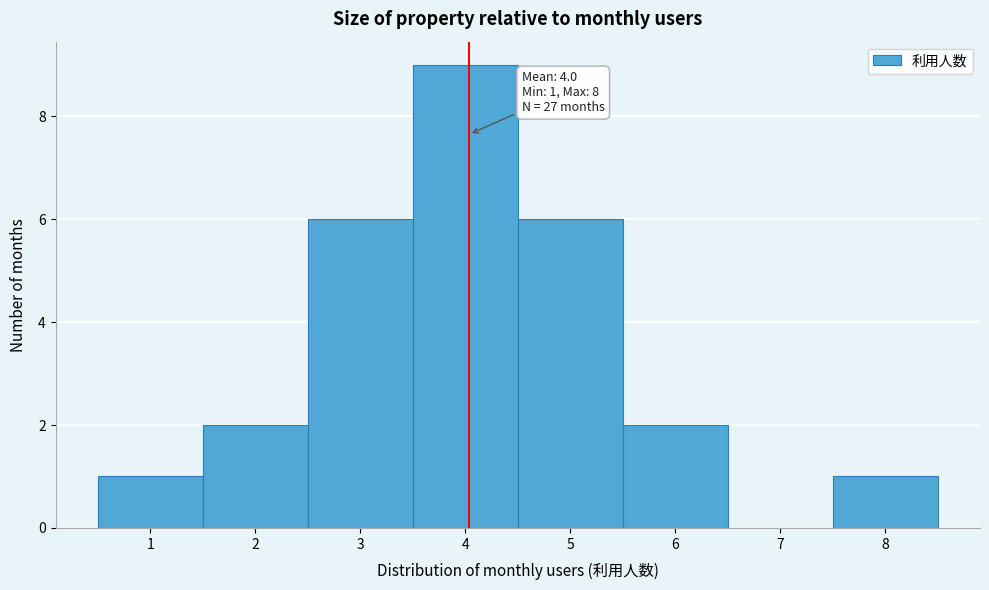

Which range on the x-axis has the tallest bar?

3.5 to 4.5